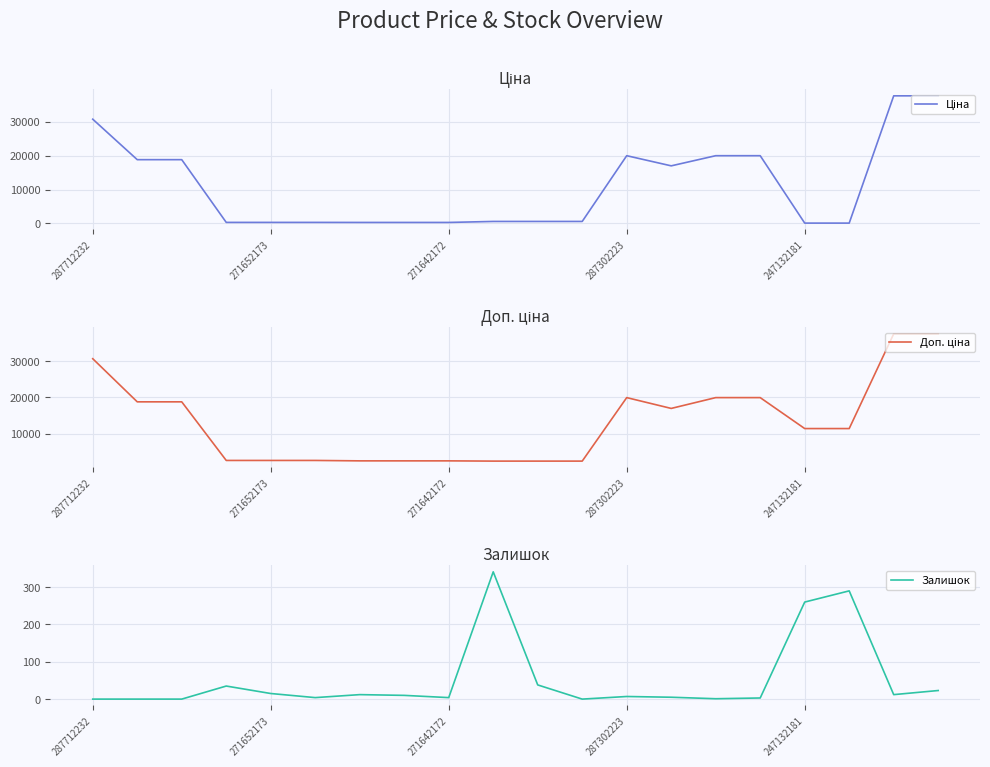

What is the maximum value for Залишок?

341